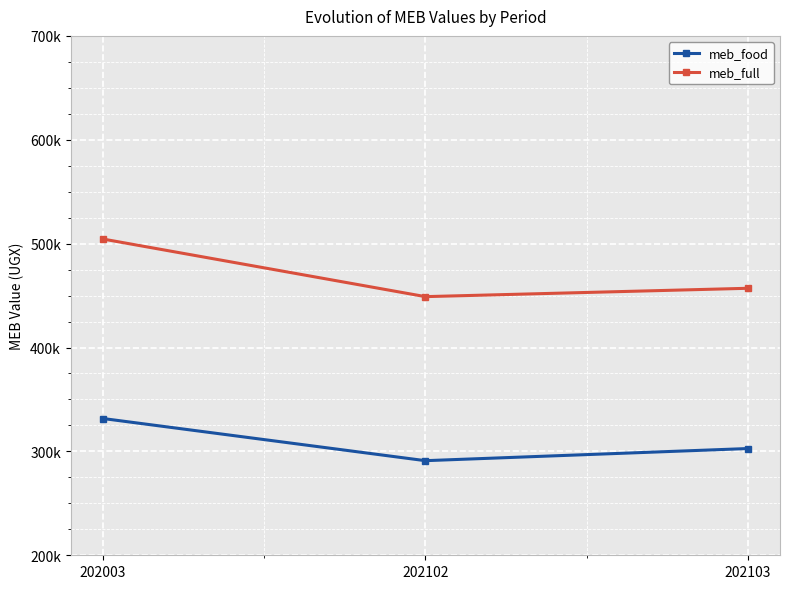

List the labels in order of meb_full value, largest first.

202003, 202103, 202102